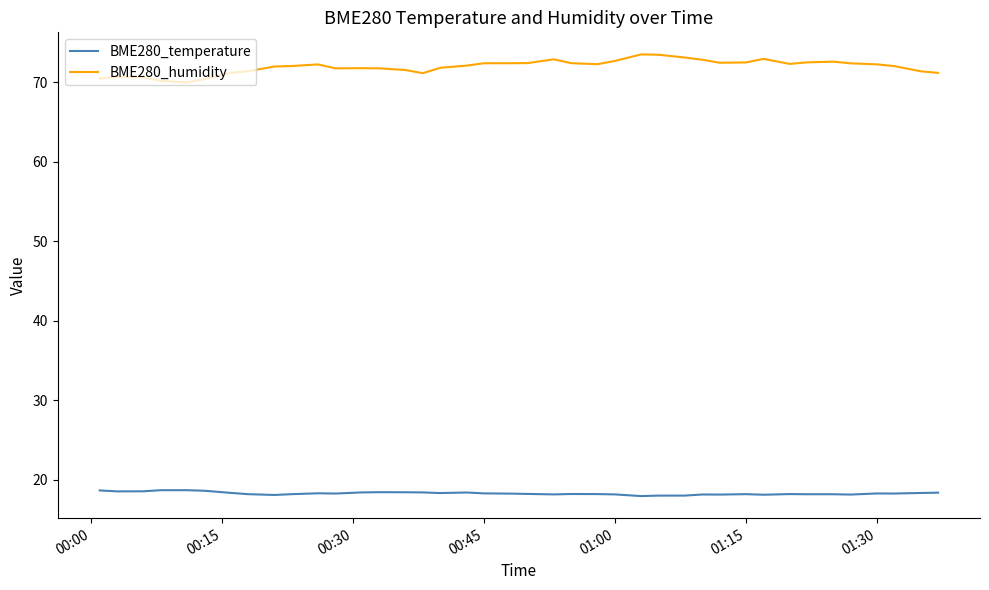

Which series has the largest range (max minus min)?

BME280_humidity